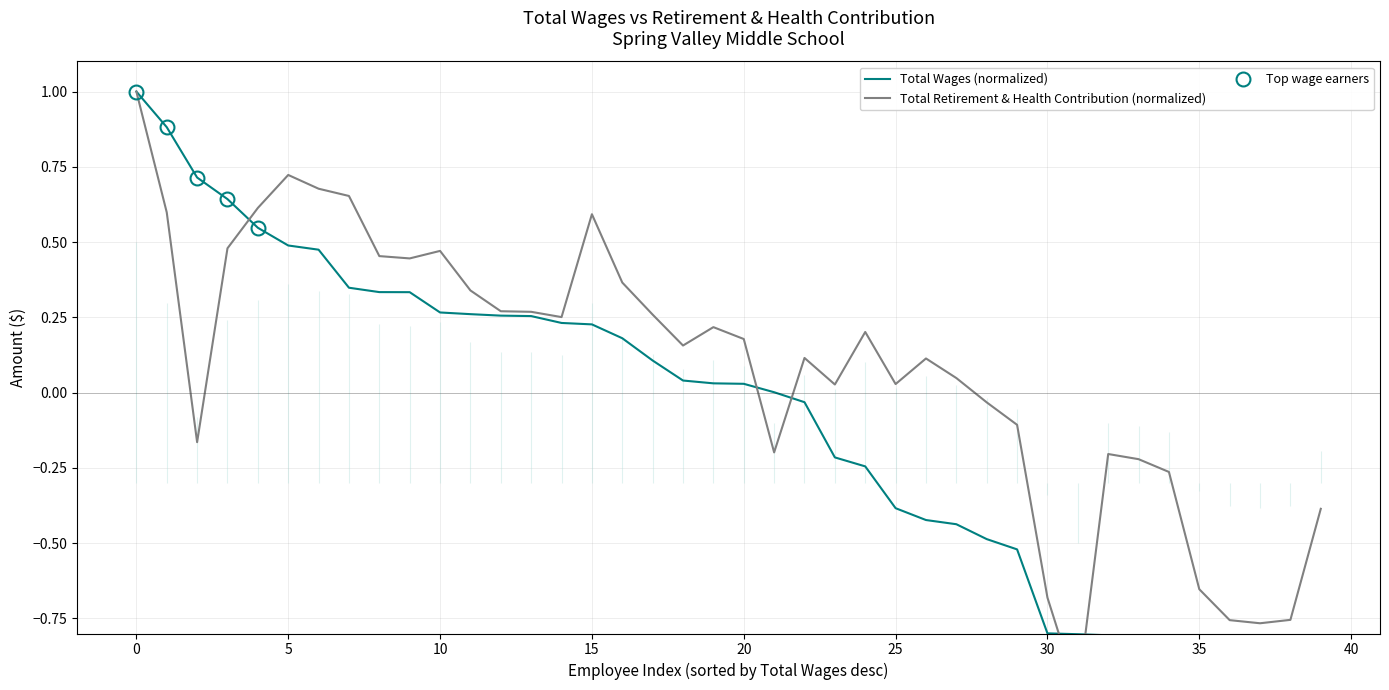

The Total Retirement & Health Contribution series shows -0.2 at 5. True or false?

False